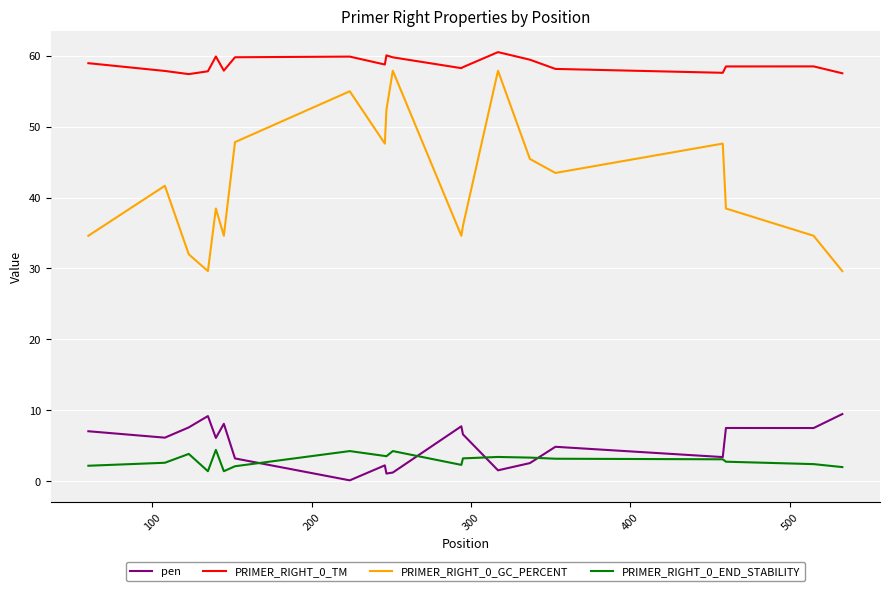

Which series has the largest range (max minus min)?

PRIMER_RIGHT_0_GC_PERCENT